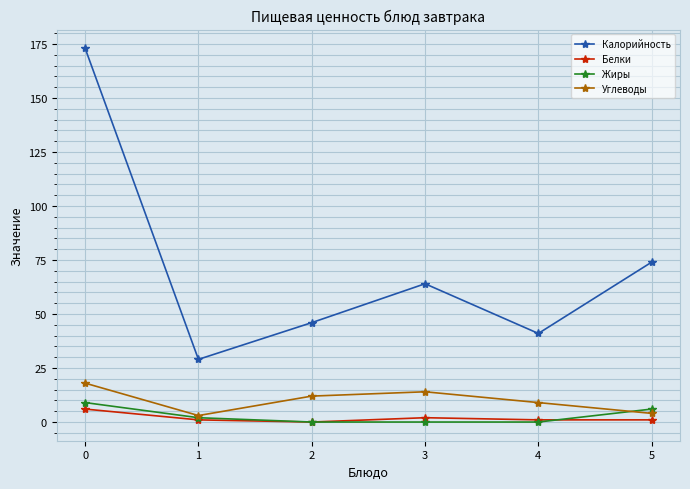

Is this an area chart (filled region under the line)?

No